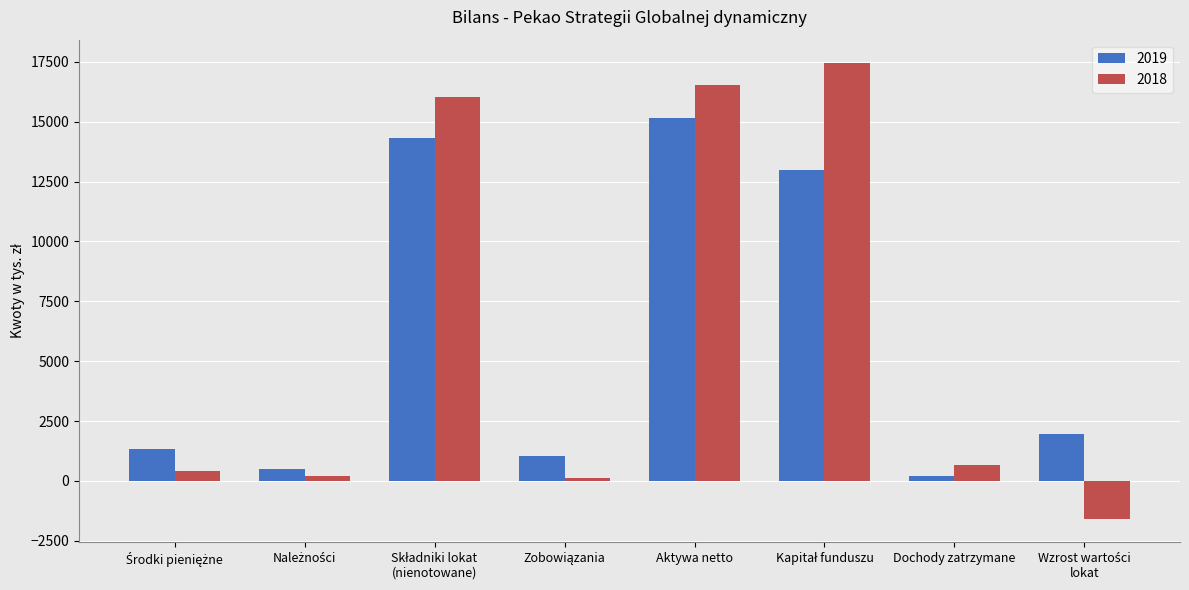

Is it true that 2018 equals 9223 at Aktywa netto?

False